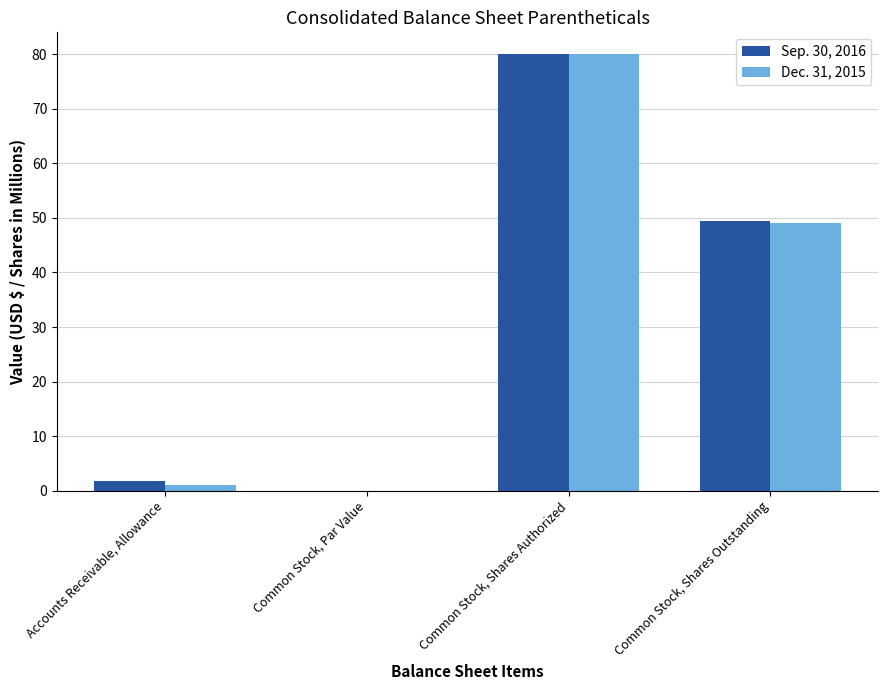

Count the number of categories in the chart.

4